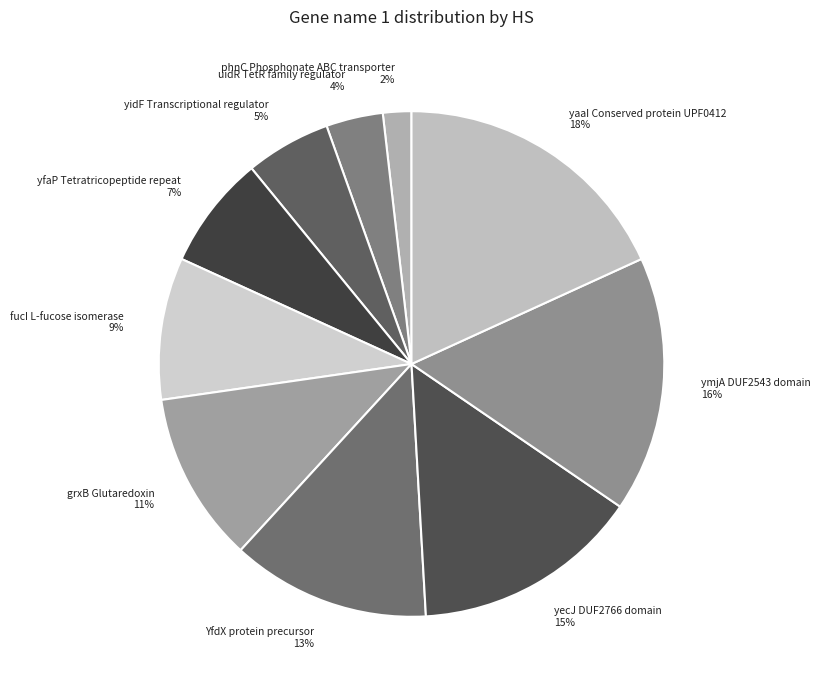

To the nearest percent, what is the difference between the largest and smallest slice percentages?

16%